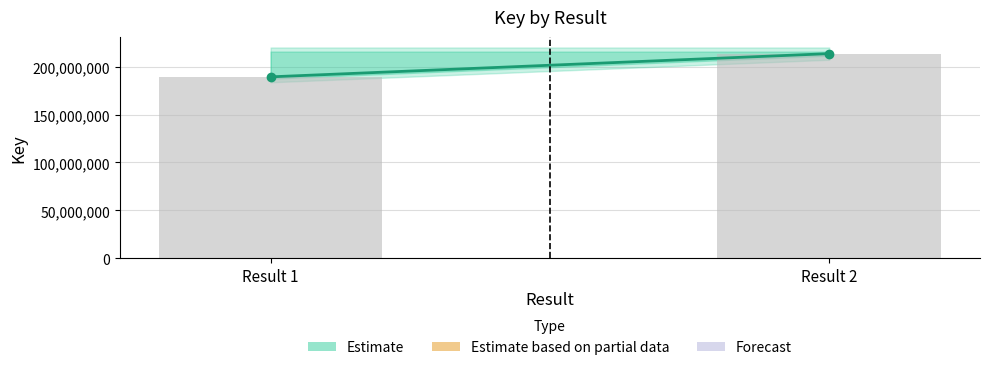

Where is the data nearest to the value 201416385?

Result 1